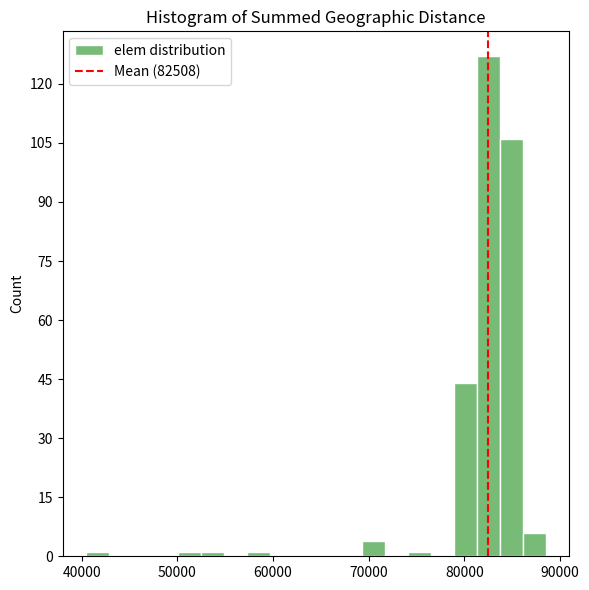

Around what value on the x-axis is the tallest bar? Give the approximate position of its centre, as read against the axis.

82000